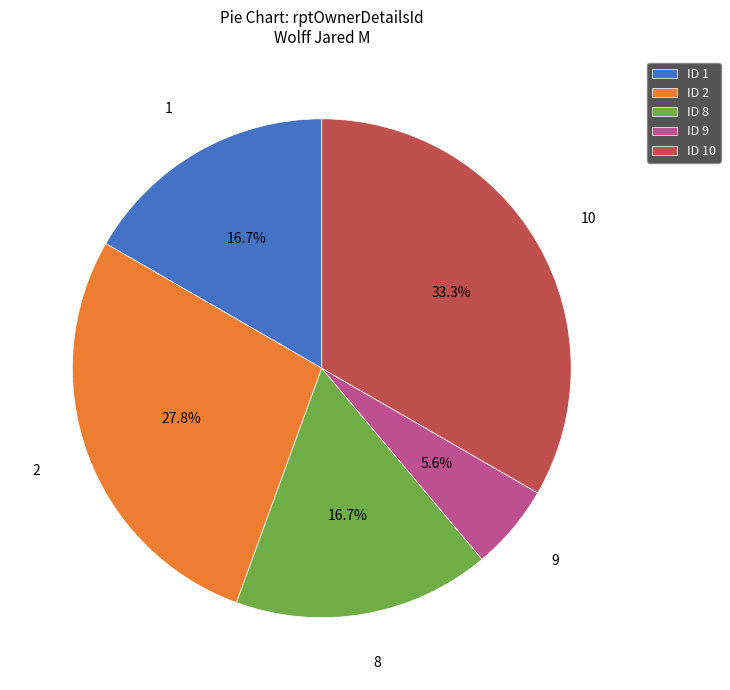

The 8 slice represents 26% of the pie. True or false?

False